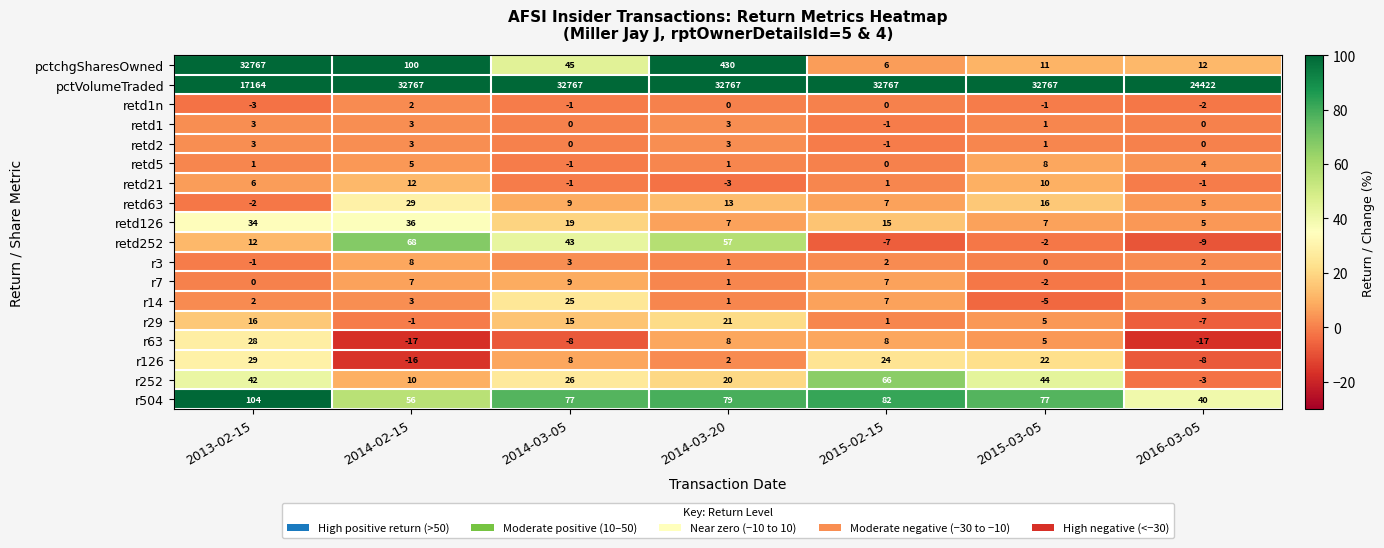

Where does the retd2 series first go above 1?

2013-02-15